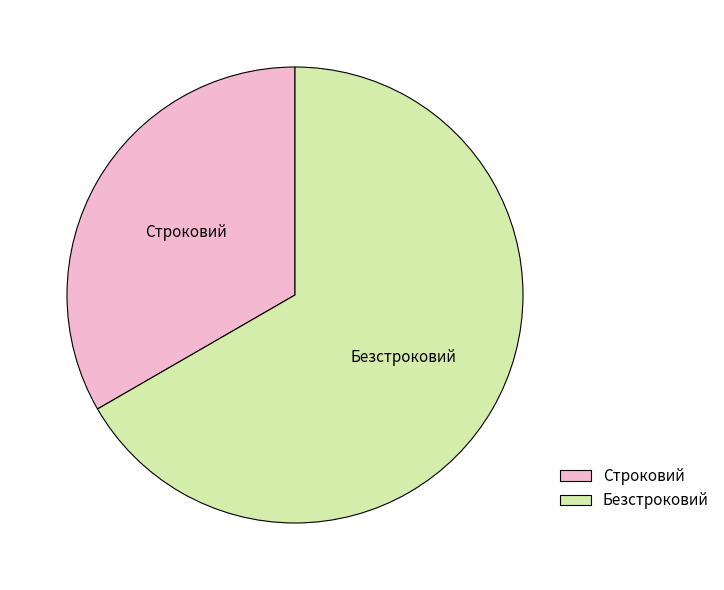

Which slice is the largest?

Безстроковий